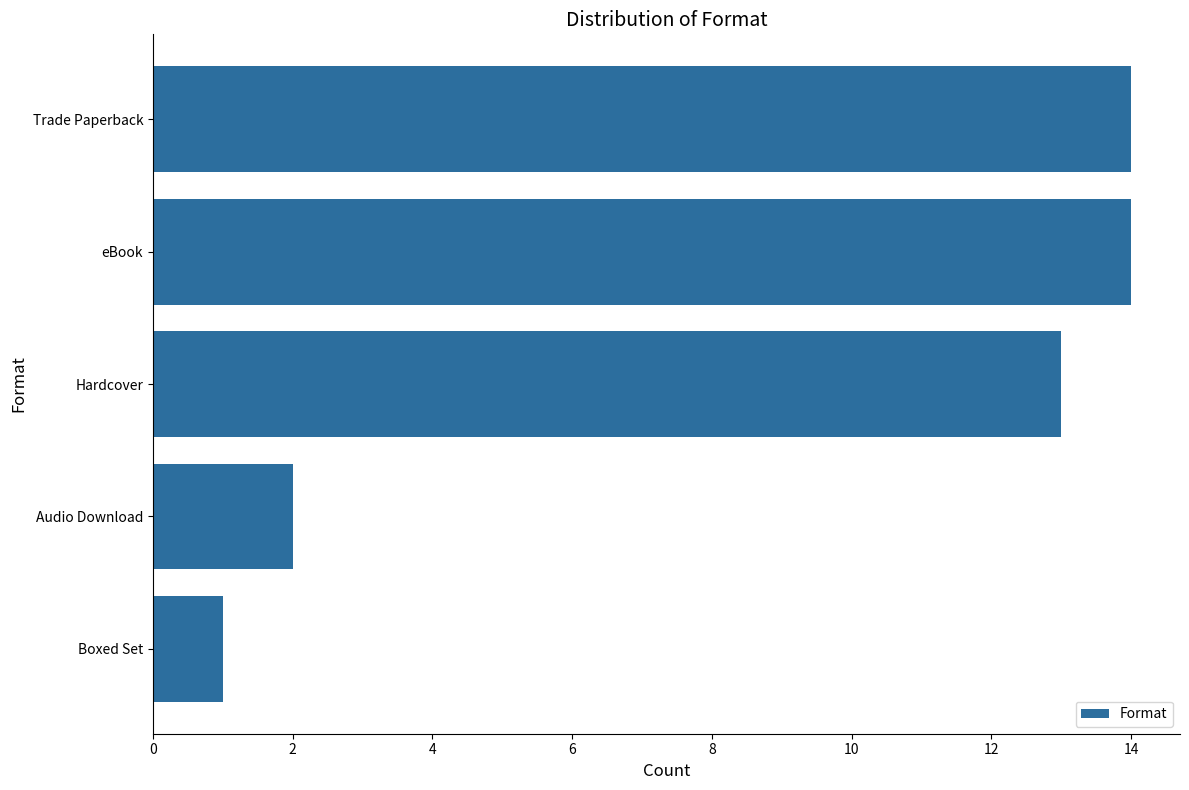

What is the average value?

9